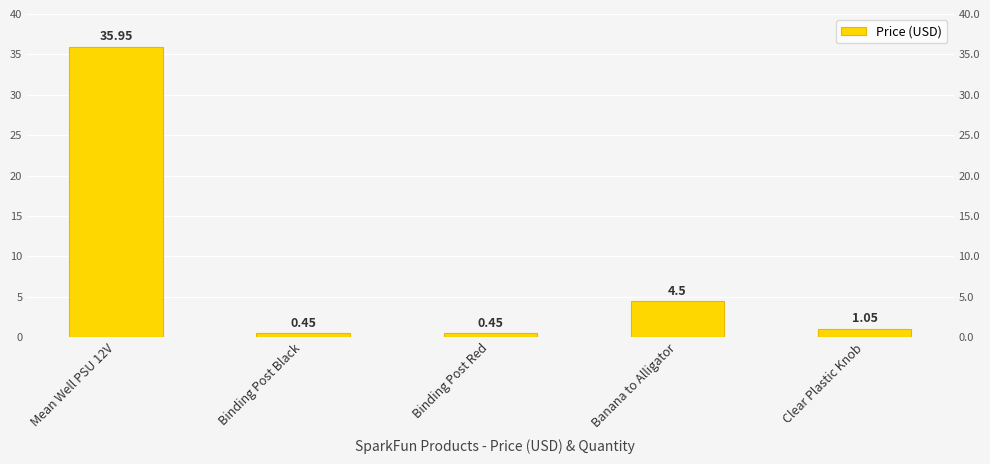

What is the difference between the second highest and minimum values?

4.0